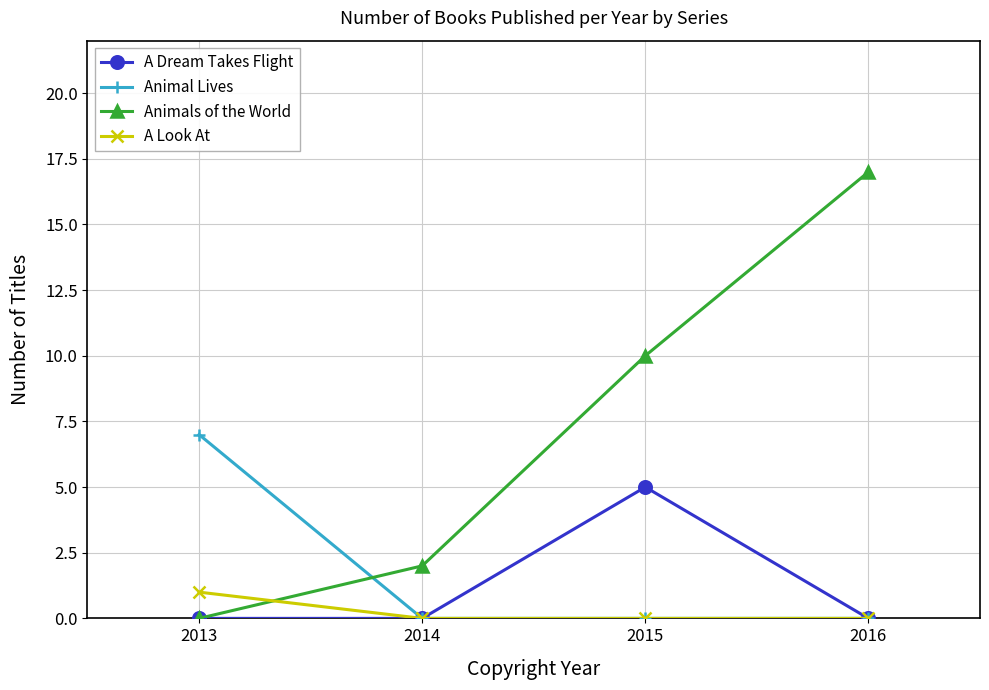

True or false: Animals of the World has more than 1 points higher than both neighbors.

False